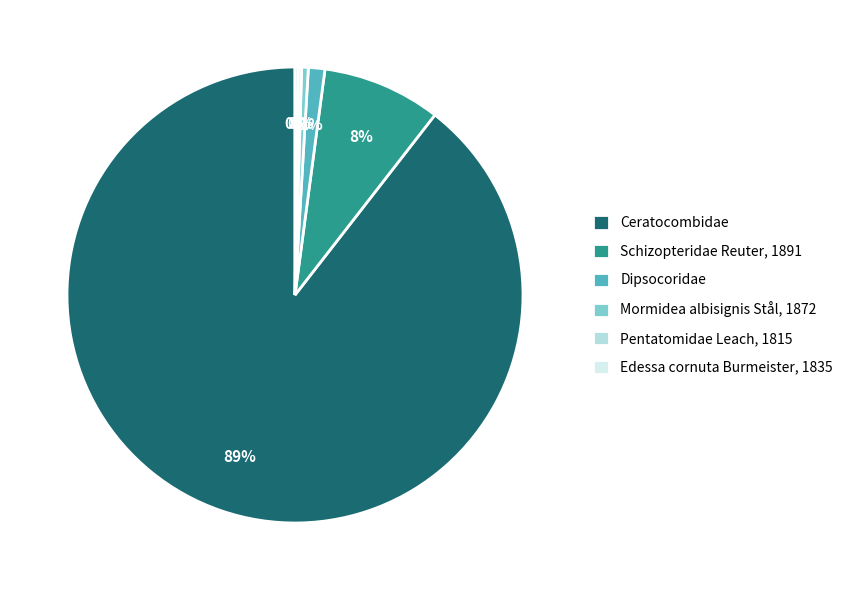

Is the sum of Ceratocombidae and Schizopteridae Reuter, 1891 greater than half?

Yes